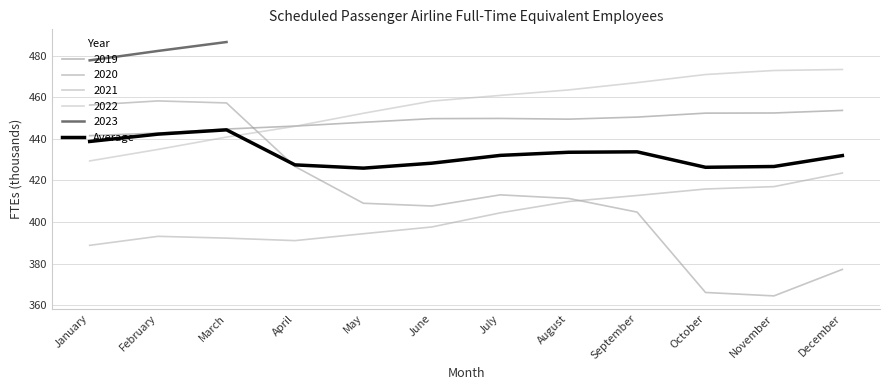

What is the sum of all values?

5191.3